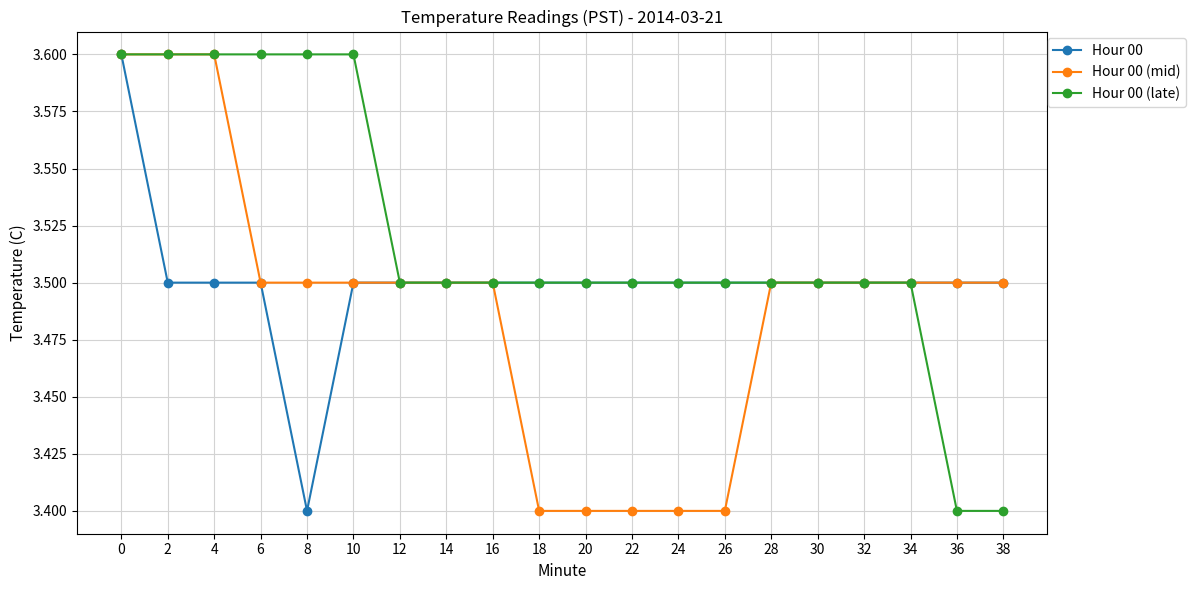

What is the difference between the highest and lowest values at 6?

0.1